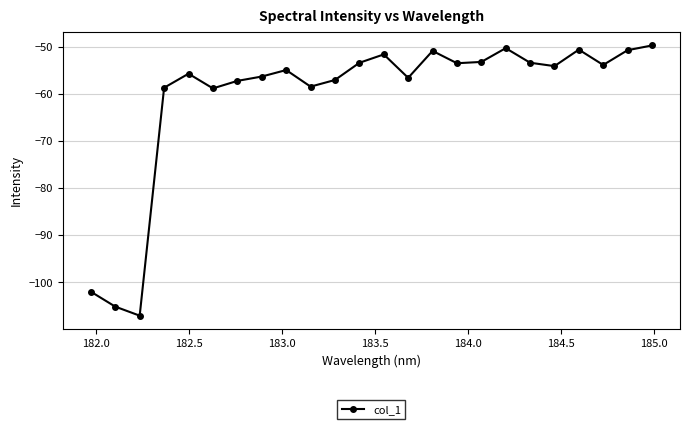

True or false: the data has more than 0 interior local peaks.

True